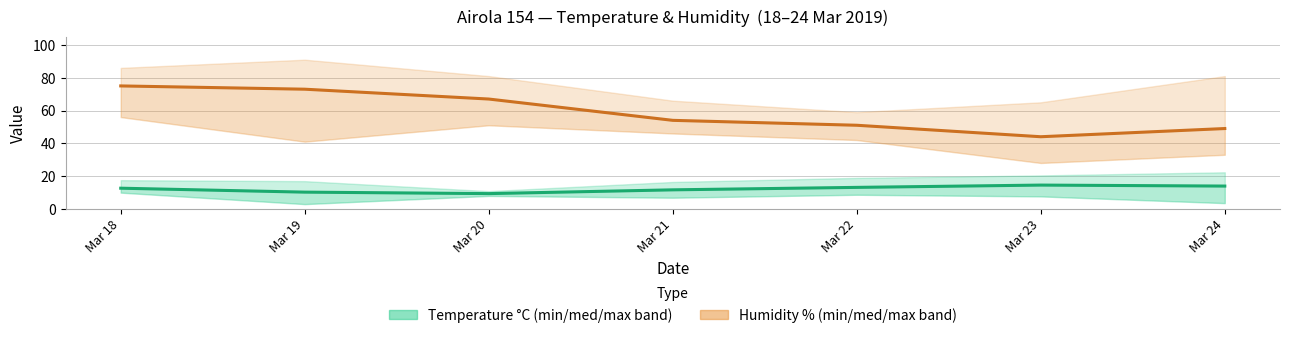

Which series has the largest range (max minus min)?

Humidity MED